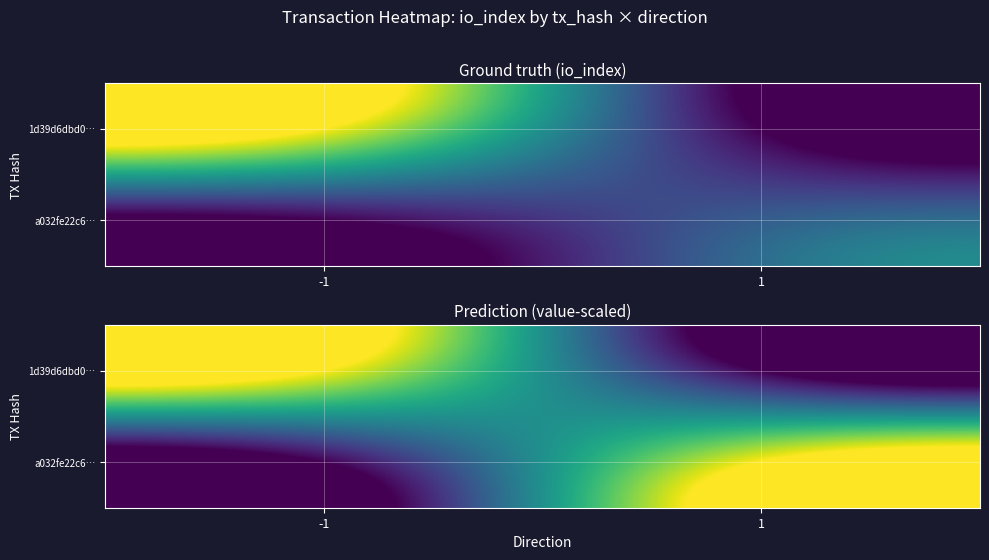

Rank the series at 1 from highest to lowest value.

a032fe22c6…, 1d39d6dbd0…